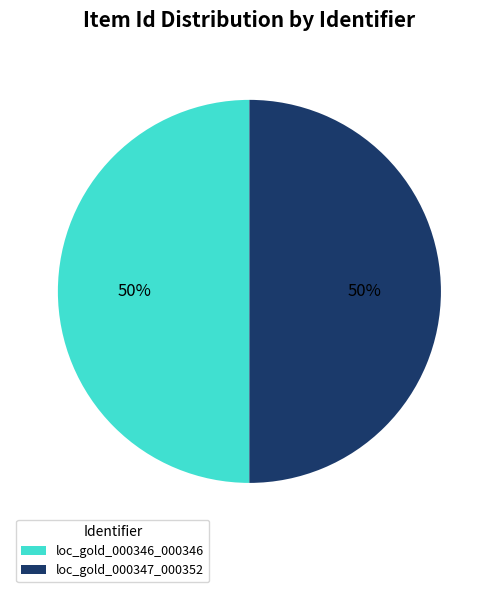

Approximately how many times larger is the value at loc_gold_000346_000346 compared to loc_gold_000347_000352?

1.0